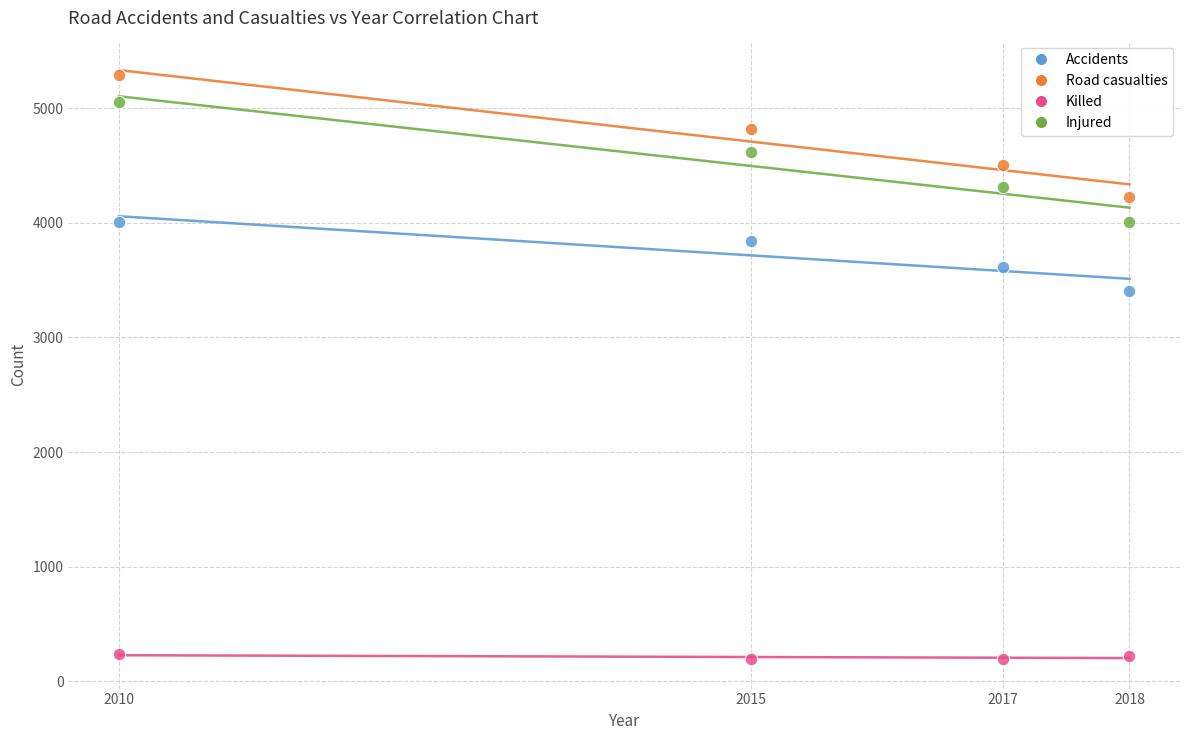

Which series has the largest Y range (max minus min)?

Road casualties